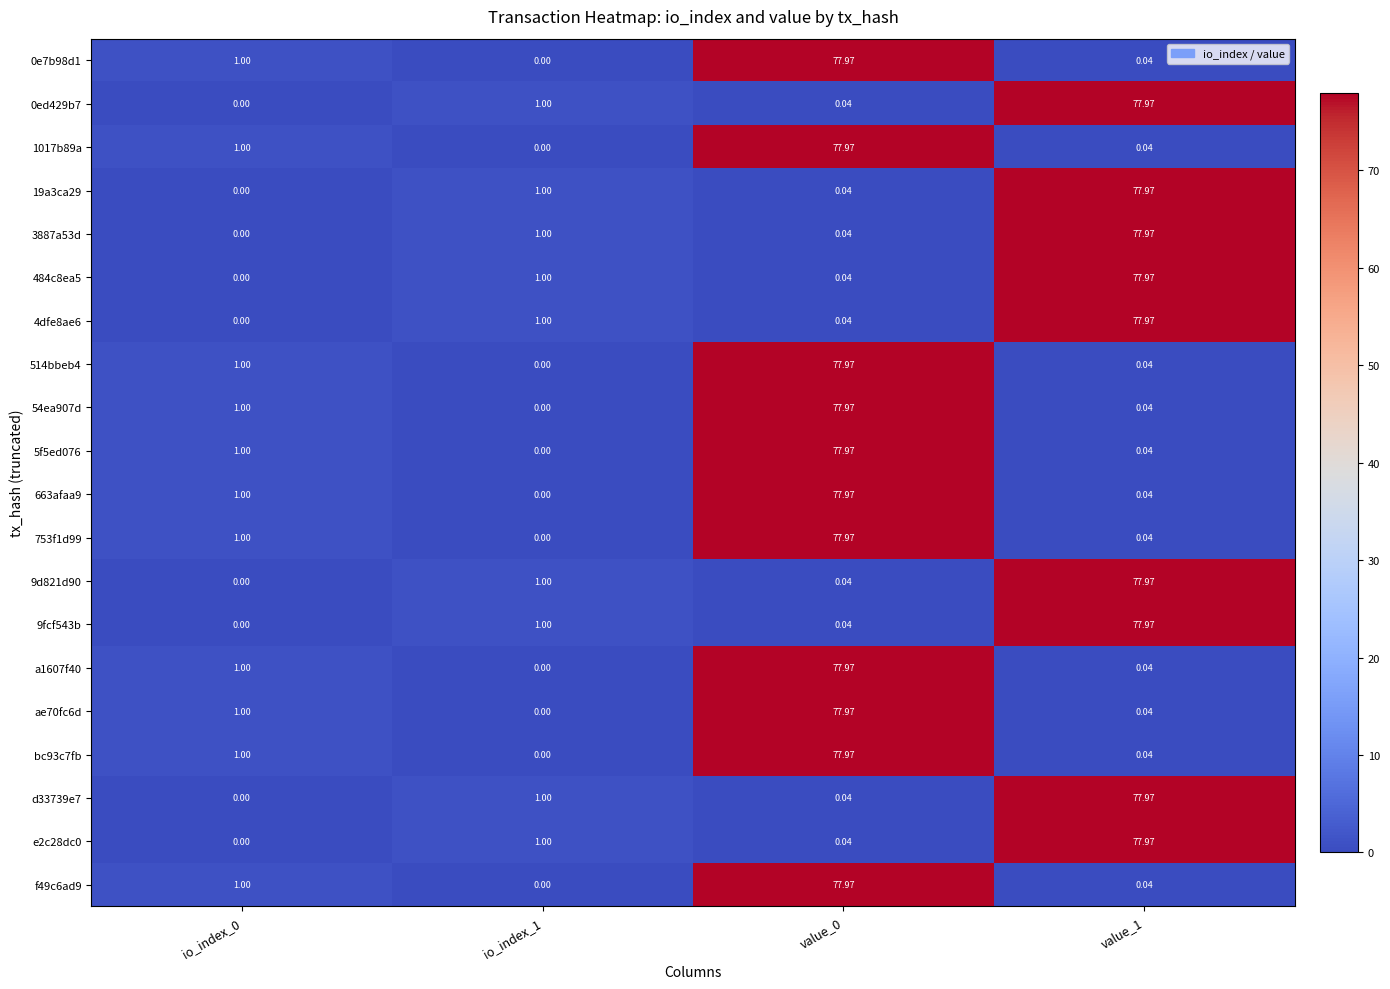

How many categories are shown in the chart?

4